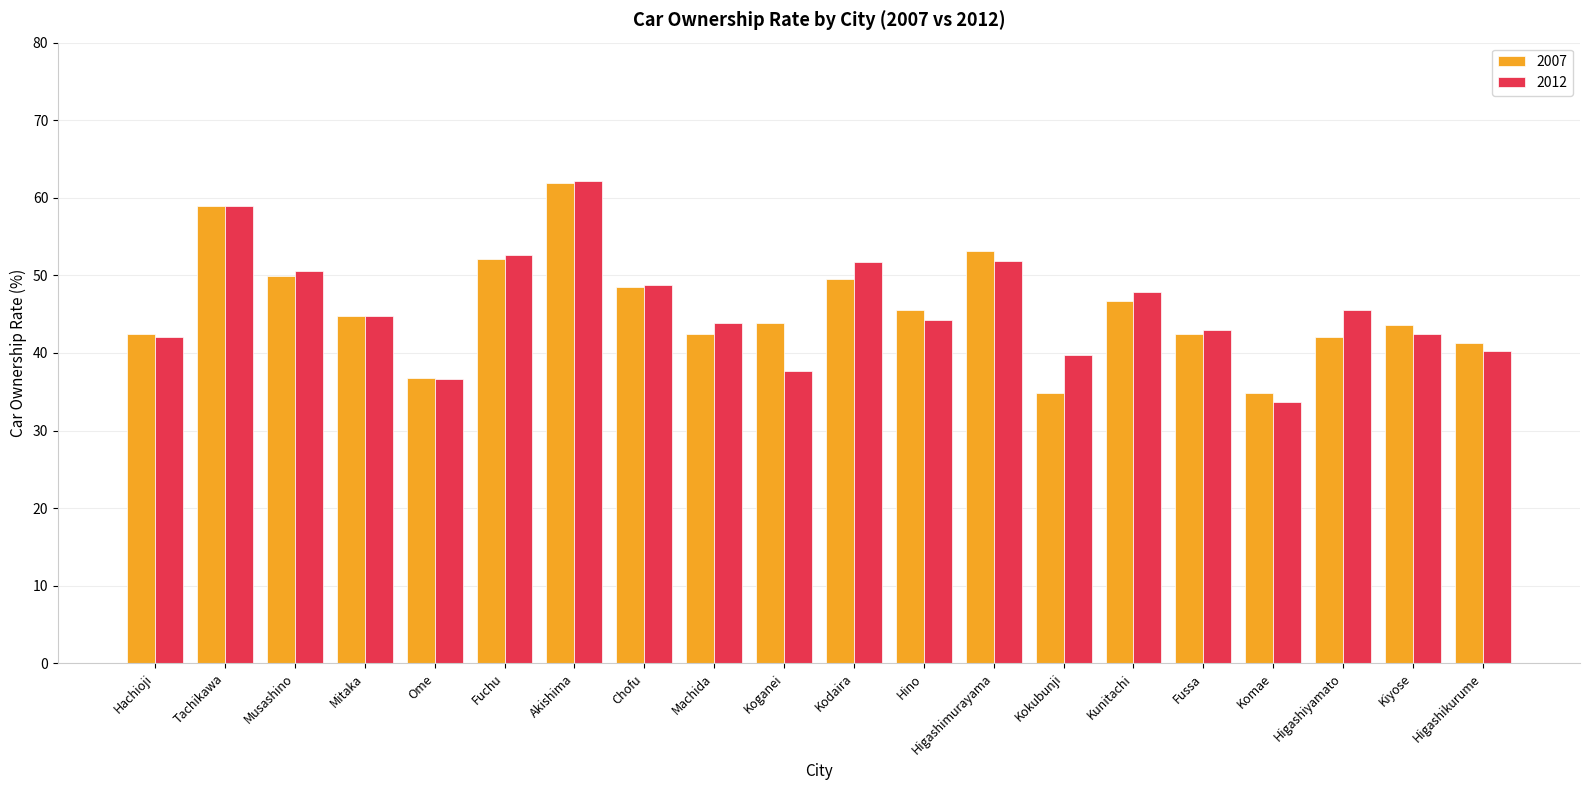

What are all the series names shown in the legend?

2007, 2012